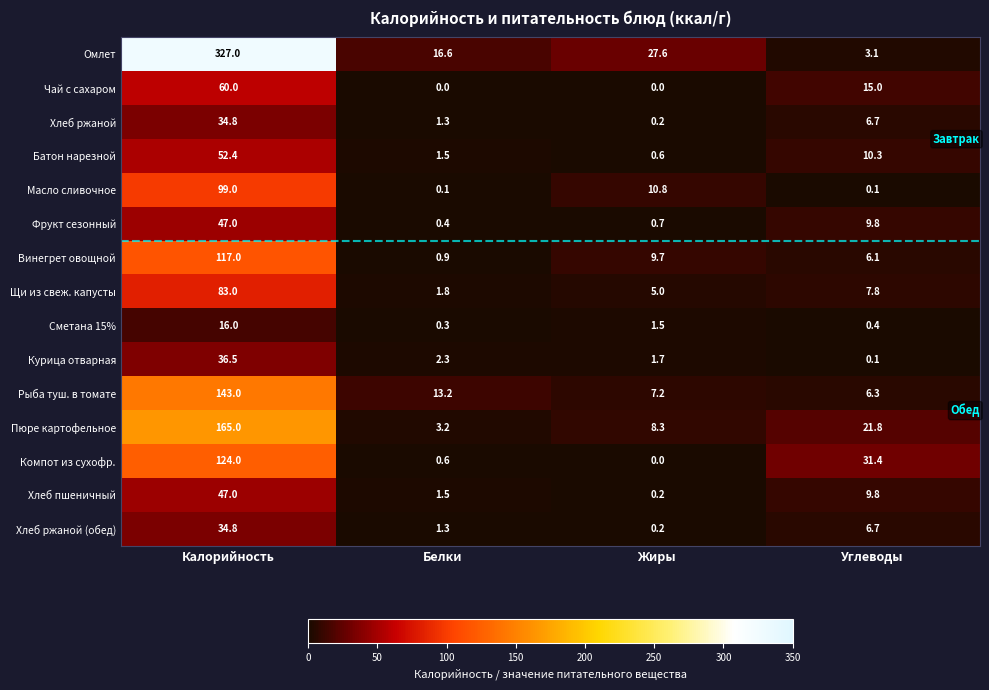

At which label does Сметана 15% reach its peak?

Калорийность